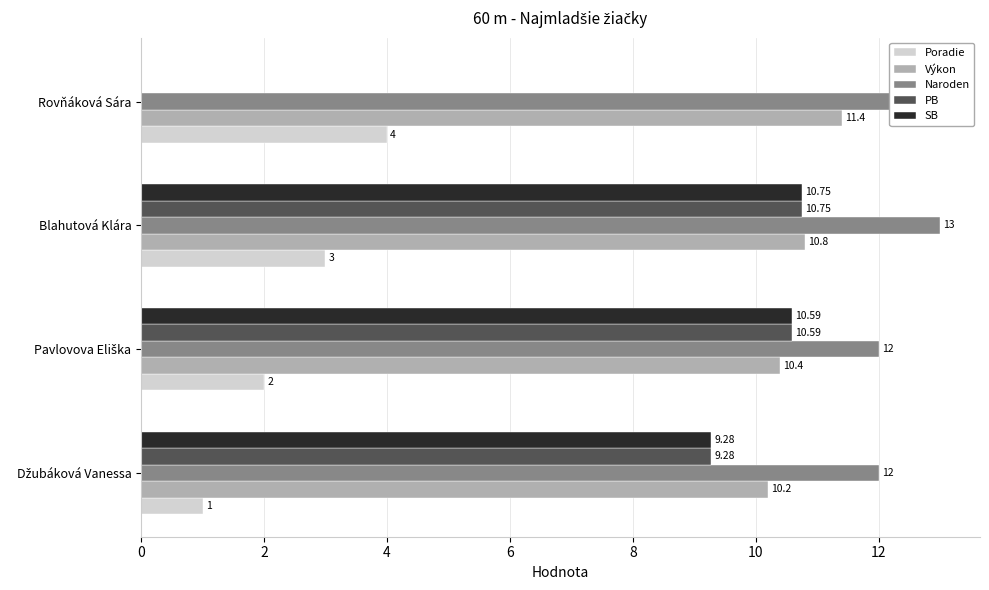

Is it true that Naroden equals 18.9 at 2?

False